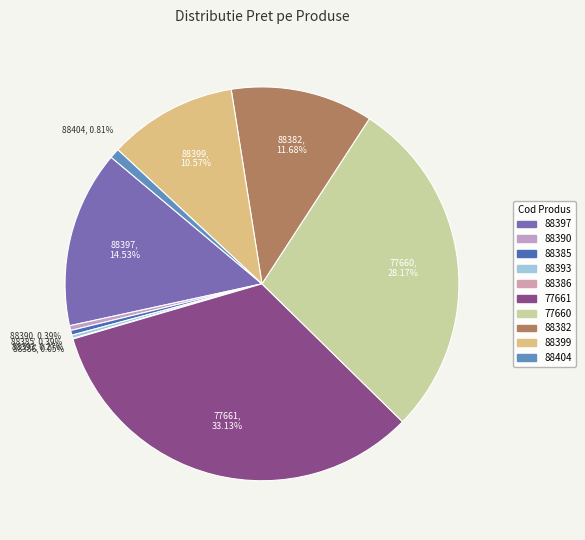

What is the largest slice in the pie chart?

77661